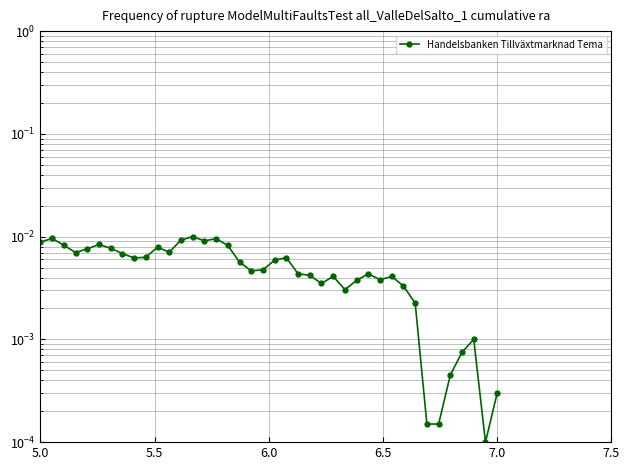

The chart shows a value of 0.0 at 22. True or false?

False